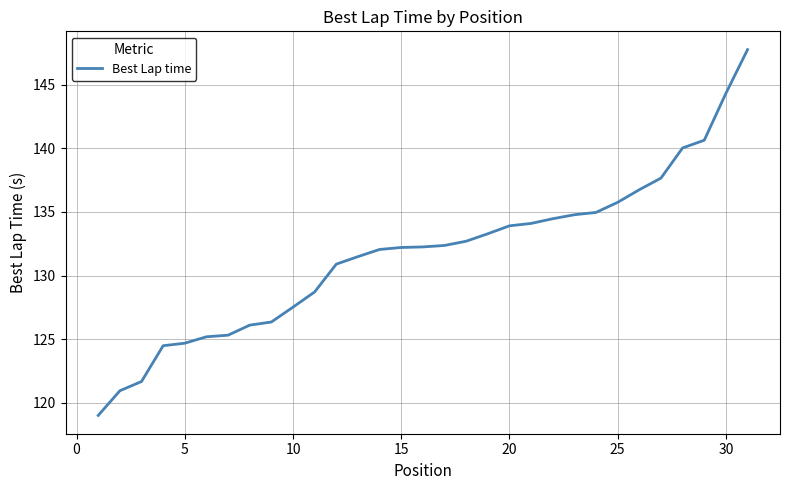

What is the sum of all values?

4082.4